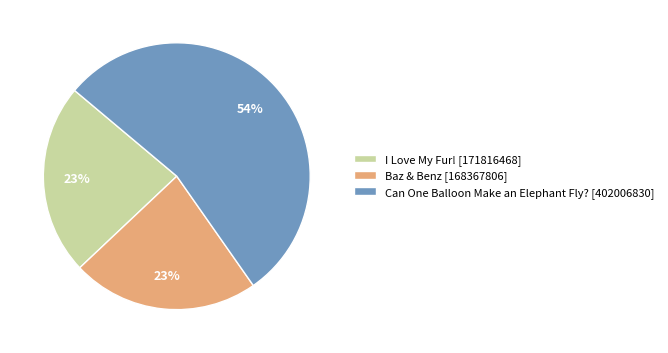

To the nearest percent, what portion does I Love My Fur! represent?

23%